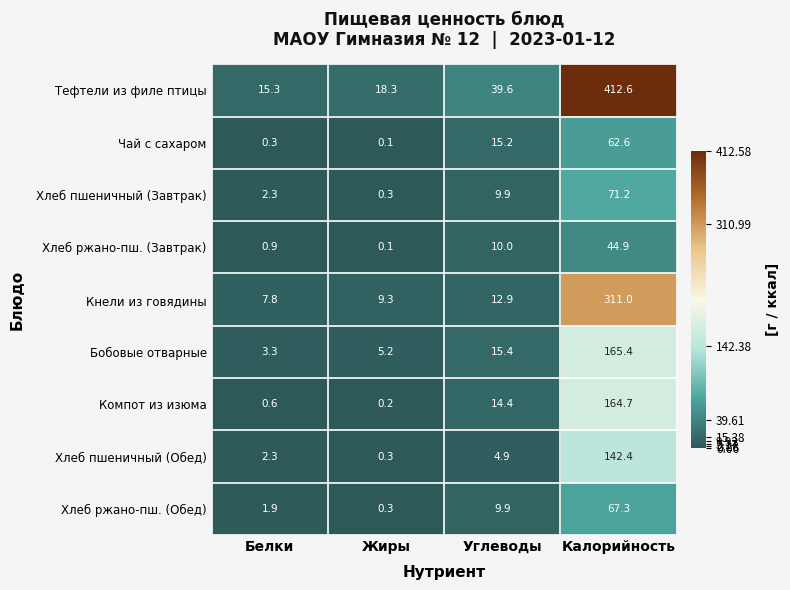

Which series has the largest total across all categories?

Тефтели из филе птицы